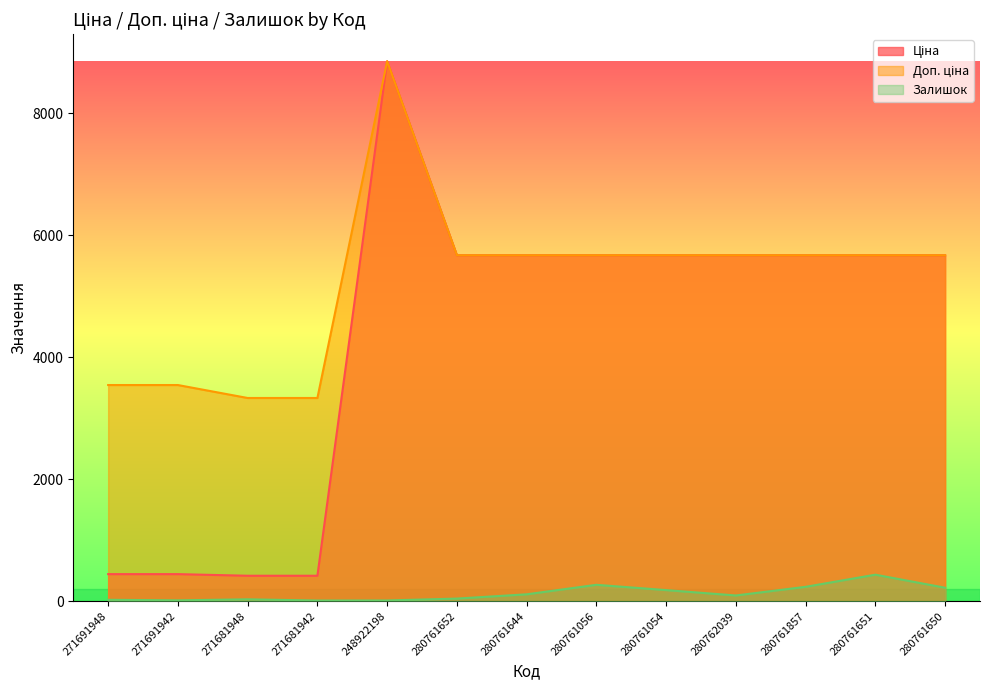

Reading right to left, what are all the values shown in this chart?

Ціна: 5673.8	5673.8	5673.8	5673.8	5673.8	5673.8	5673.8	5673.8	8856.7	416.6	416.6	443.1	443.1
Доп. ціна: 5673.8	5673.8	5673.8	5673.8	5673.8	5673.8	5673.8	5673.8	8856.7	3332.5	3332.5	3545.0	3545.0
Залишок: 220.0	434.0	235.0	93.0	181.0	268.0	112.0	42.0	11.0	10.0	30.0	13.0	22.0